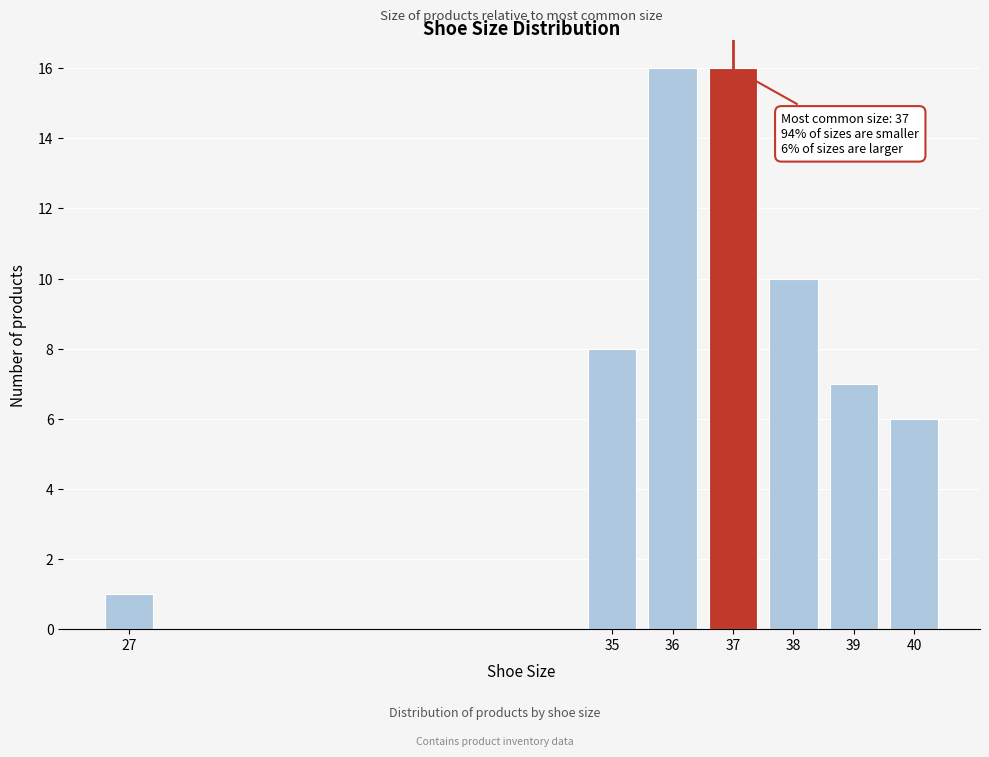

Reading right to left, what are all the values shown in this chart?

40=6	39=7	38=10	37=16	36=16	35=8	27=1